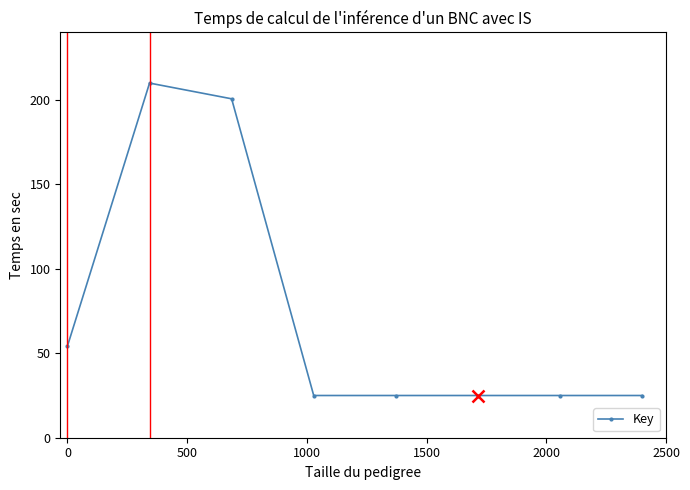

What is the greatest value displayed?

210.0